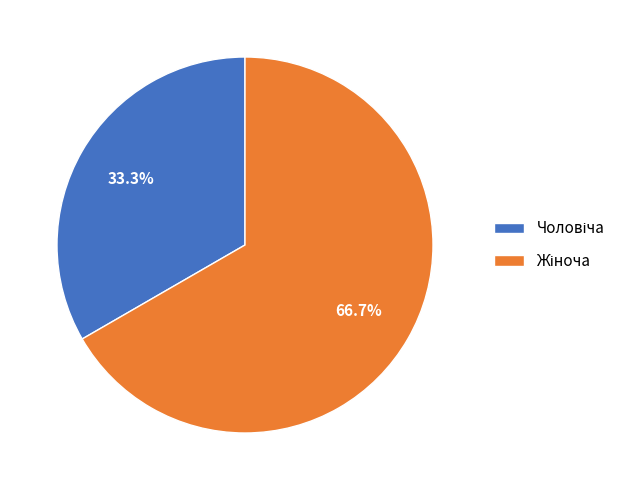

Is there a majority slice in this chart?

Yes